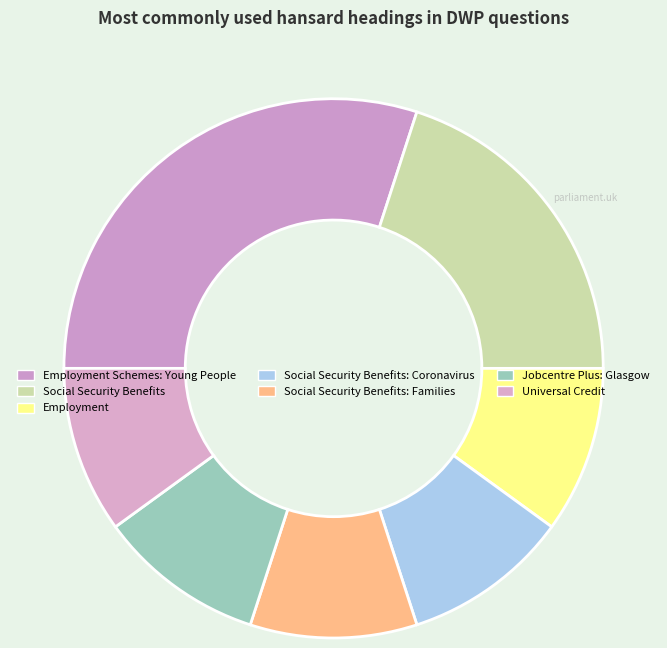

To the nearest percent, what is the difference between the largest and smallest slice percentages?

20%